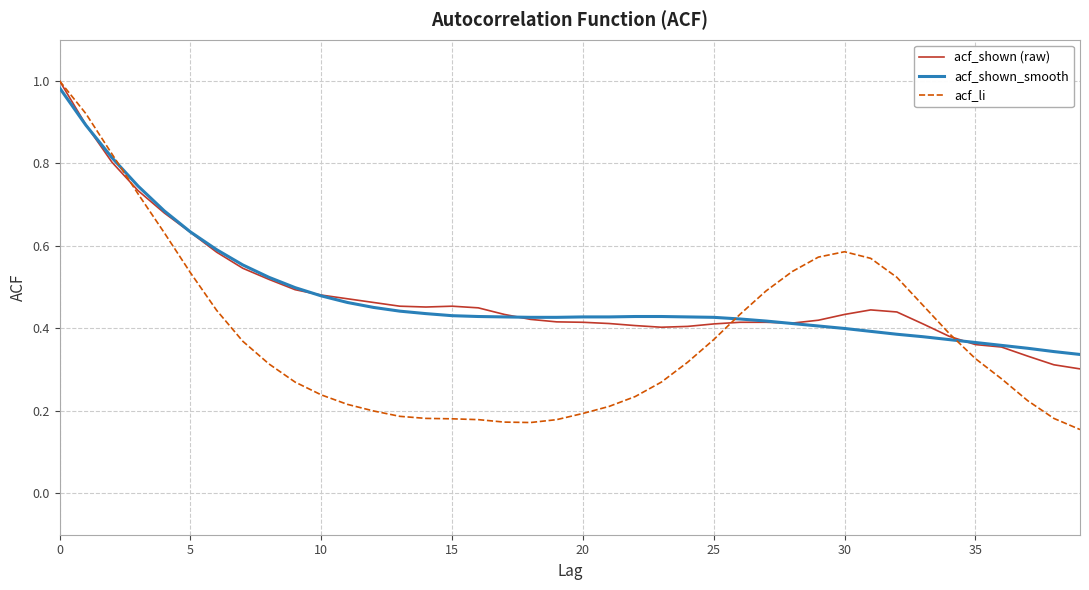

What are all the series names shown in the legend?

acf_shown (raw), acf_shown_smooth, acf_li